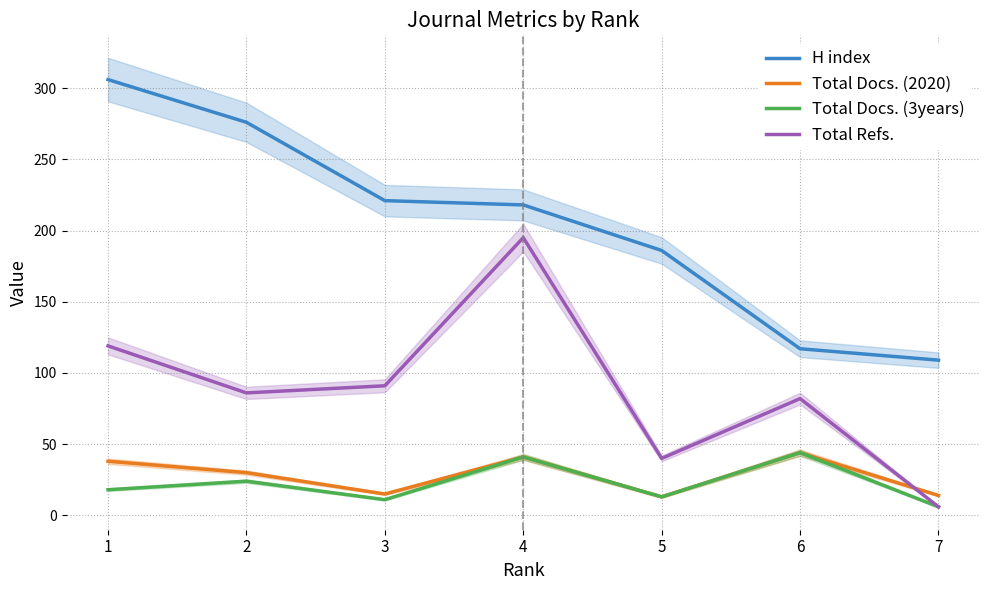

Is it true that Total Docs. (2020) equals 44 at 6?

True